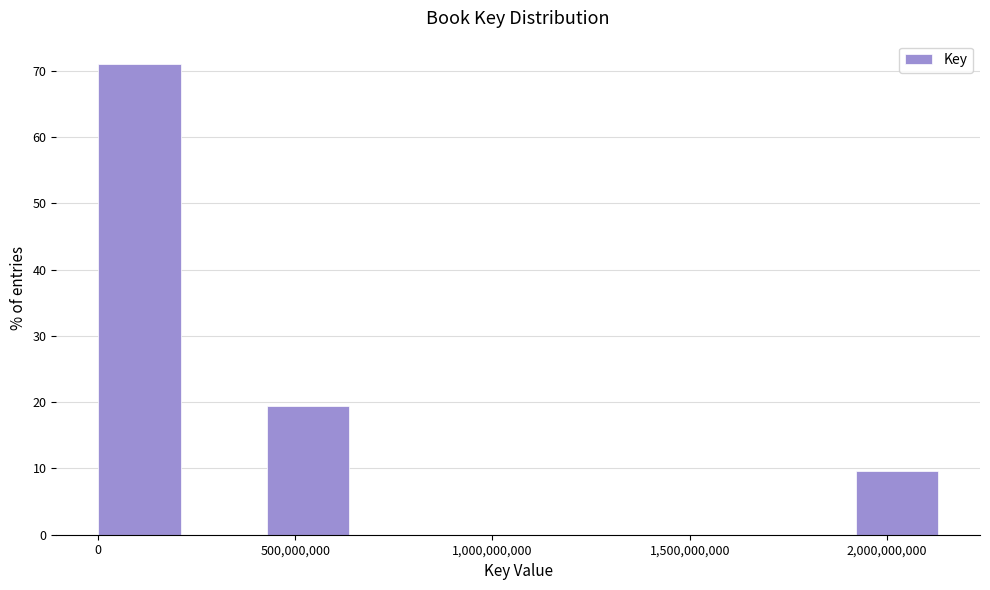

What is the height of the bar covering 450000000 to 650000000 on the x-axis? Neither the bar edges nor the heights are printed on the chart, so give them approximately, as read against the axes.

19